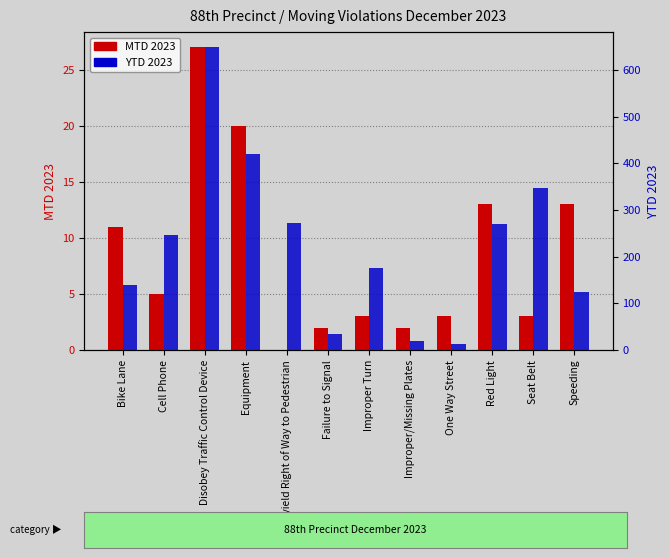

What is the label of the 11th bar from the right?

Cell Phone